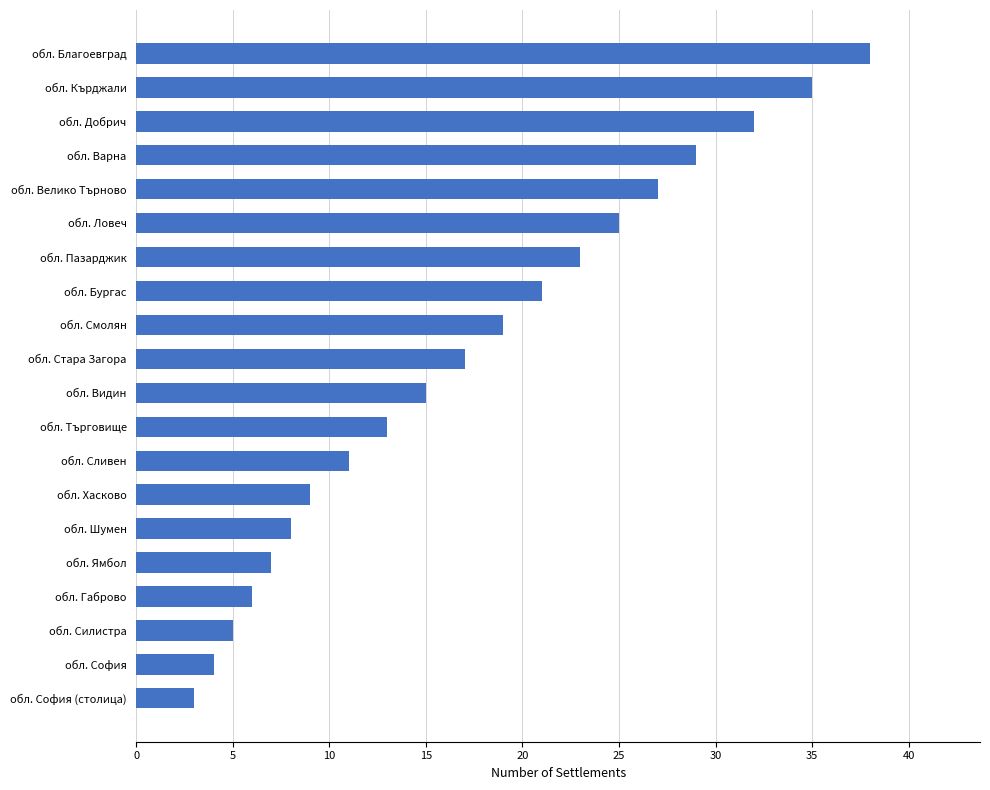

True or false: the data shows 1 at обл. Габрово.

False